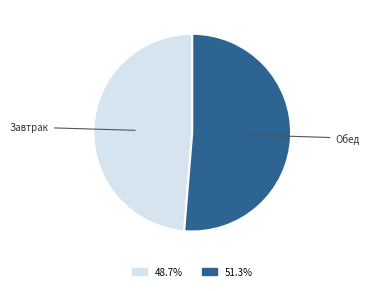

The Завтрак slice represents 49% of the pie. True or false?

True